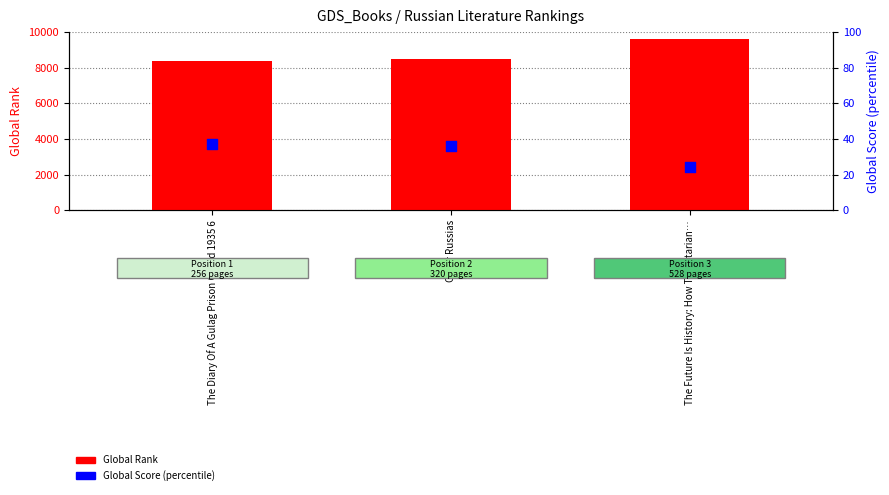

Is the value of Global Score at The Diary Of A Gulag Prison Guard 1935 6 greater than the value of Global Rank at The Diary Of A Gulag Prison Guard 1935 6?

No